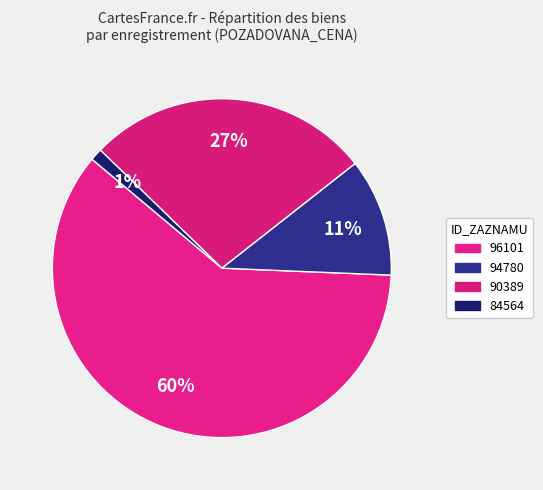

Which slice represents more than half of the pie?

96101